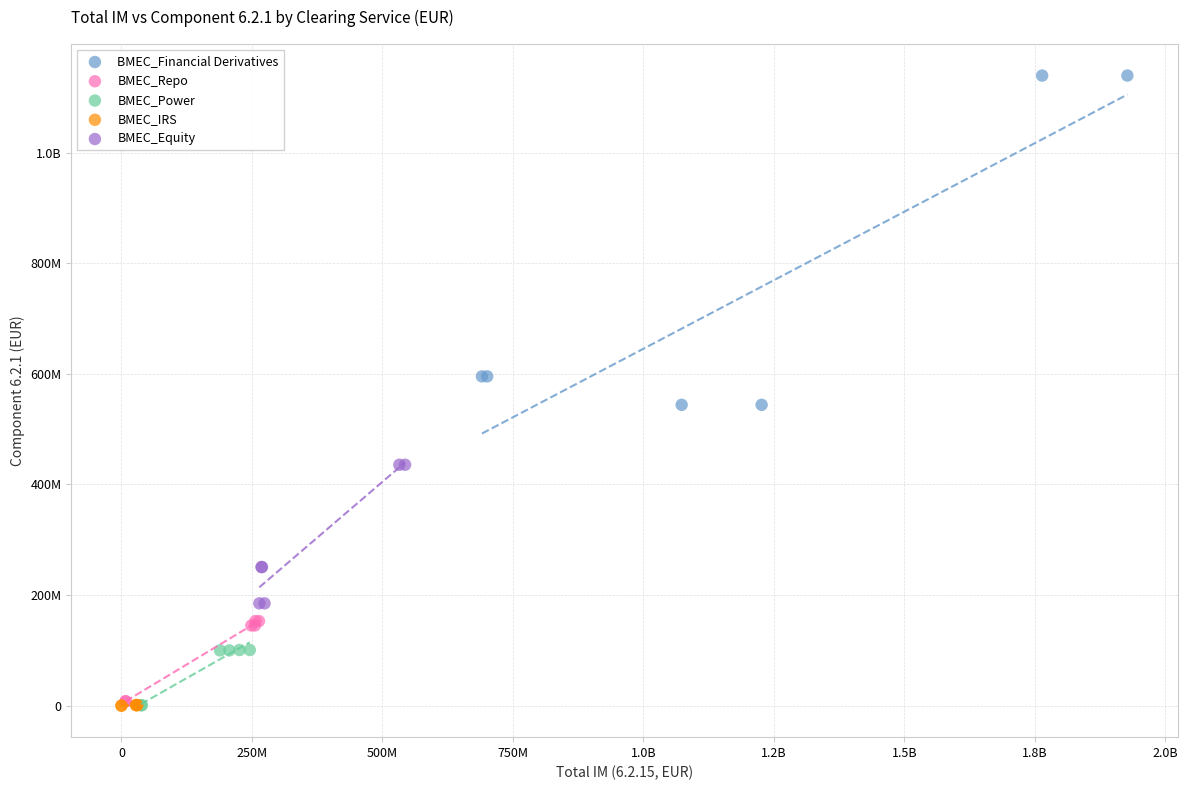

What are all the series names shown in the legend?

BMEC_Financial Derivatives, BMEC_Repo, BMEC_Power, BMEC_IRS, BMEC_Equity